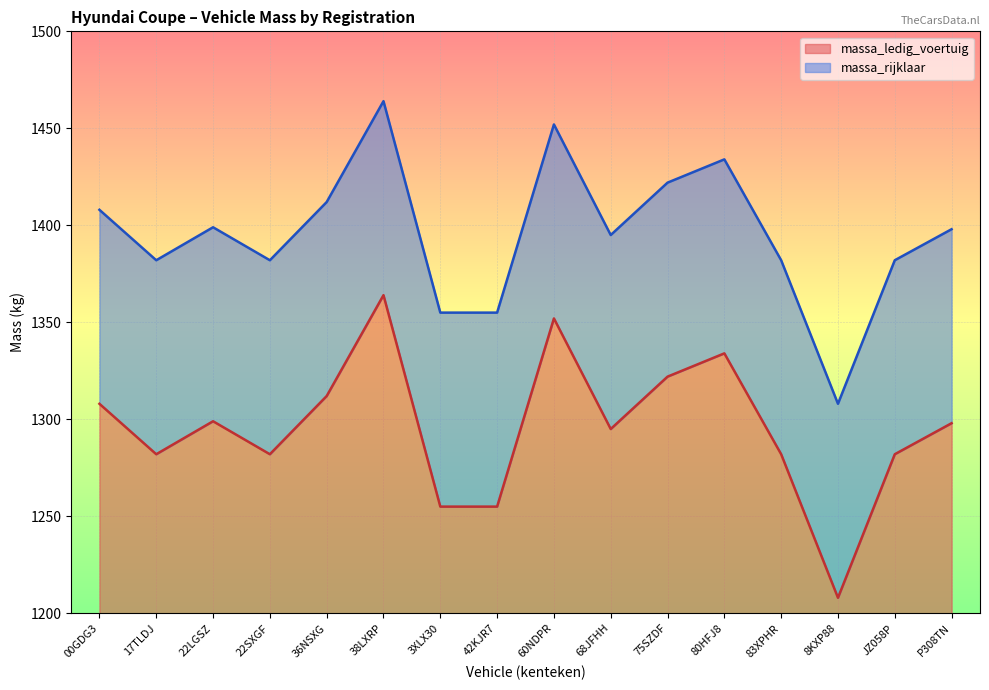

List the series in order of their overall mean, highest first.

massa_rijklaar, massa_ledig_voertuig